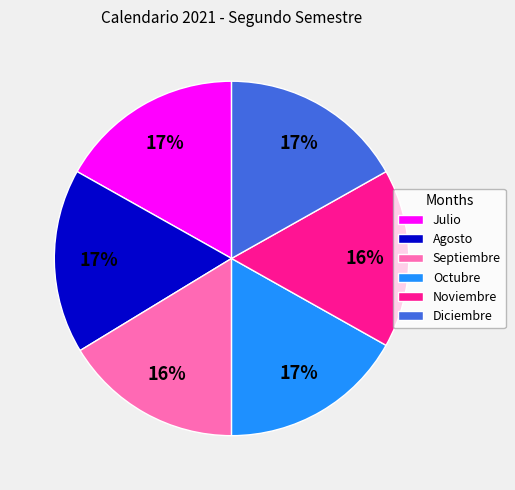

Is there a majority slice in this chart?

No